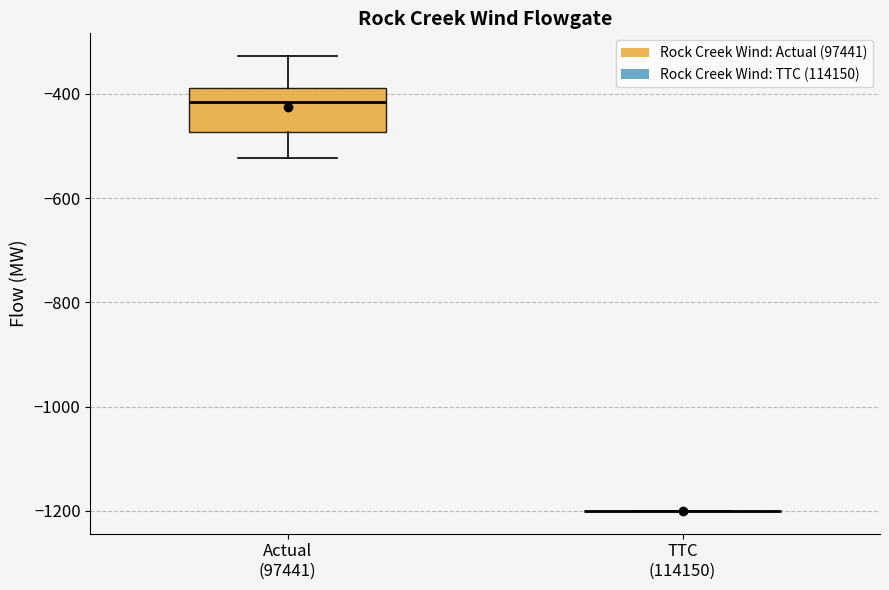

Reading left to right, read every box against the y-axis: the position of its median line, the range the box covers, and the ends of its whiskers. The values are not printed on the chart, so give them approximately, as read against the axis.

Actual (97441): median -420, box -480 to -380, whiskers -520 to -320
TTC (114150): box collapsed to a line at -1200, whiskers -1200 to -1200